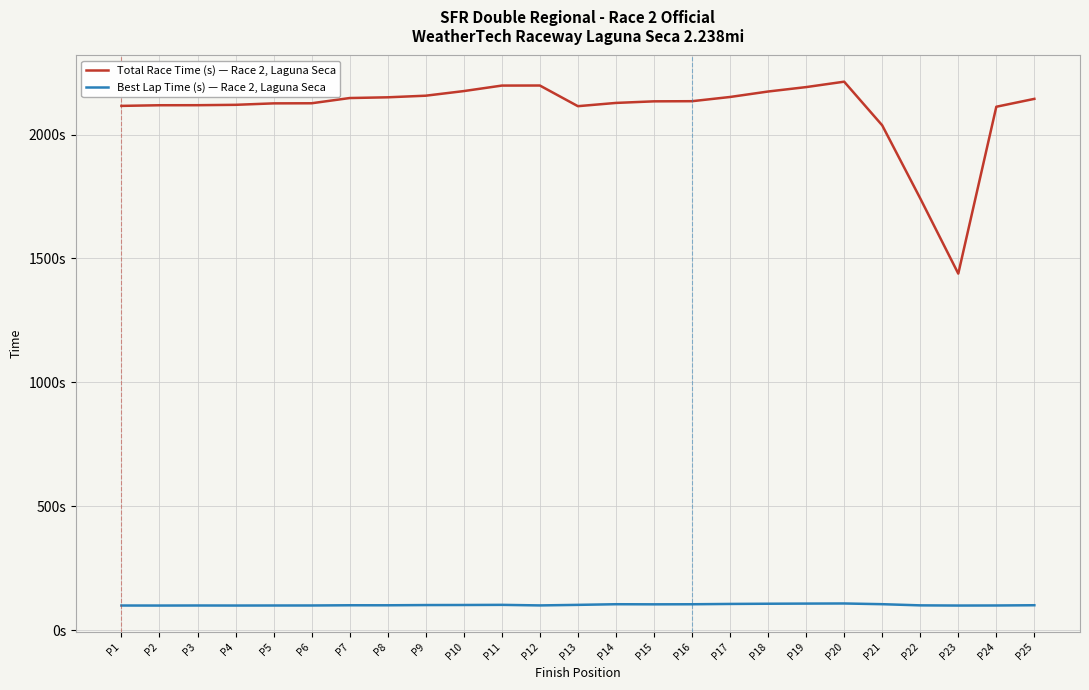

What are all the series names shown in the legend?

Total Race Time (s) — Race 2, Laguna Seca, Best Lap Time (s) — Race 2, Laguna Seca